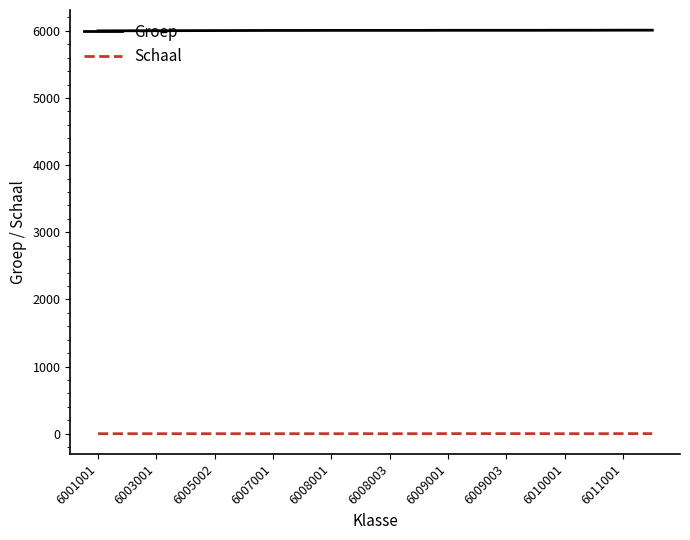

Which series has the largest total across all categories?

Groep